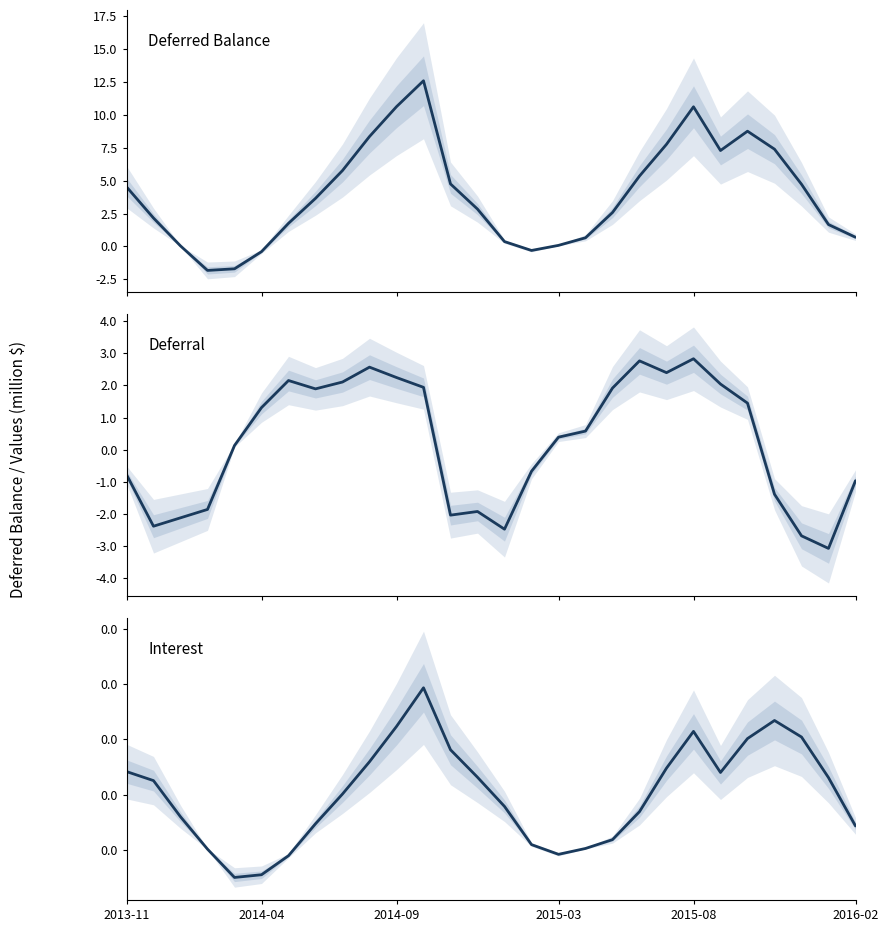

Is it true that Deferral equals -3.1 at 26?

True